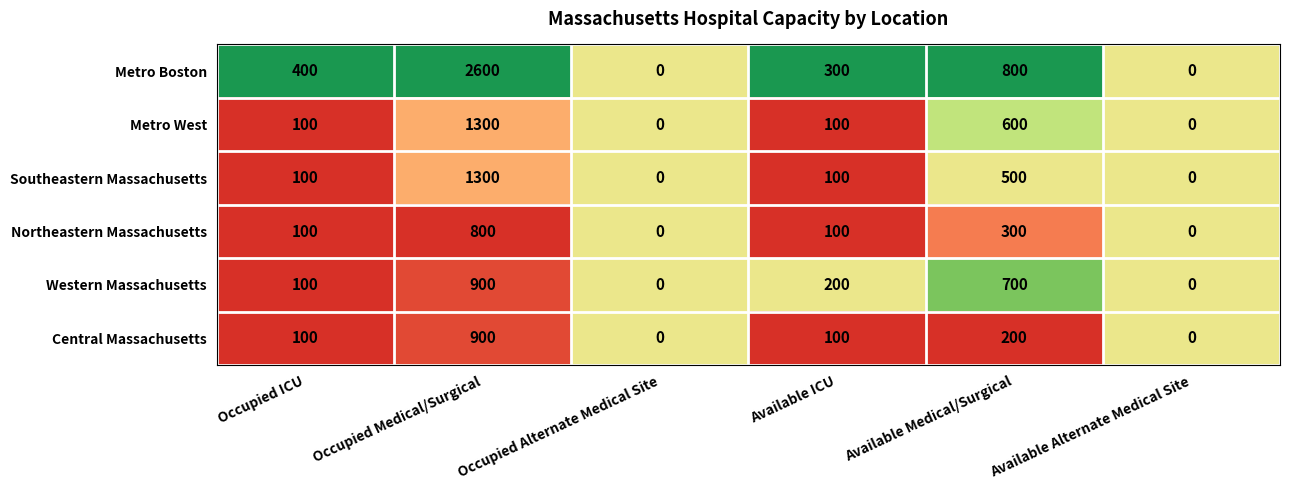

What is the difference between the second highest and second lowest values in the Metro Boston series?

800